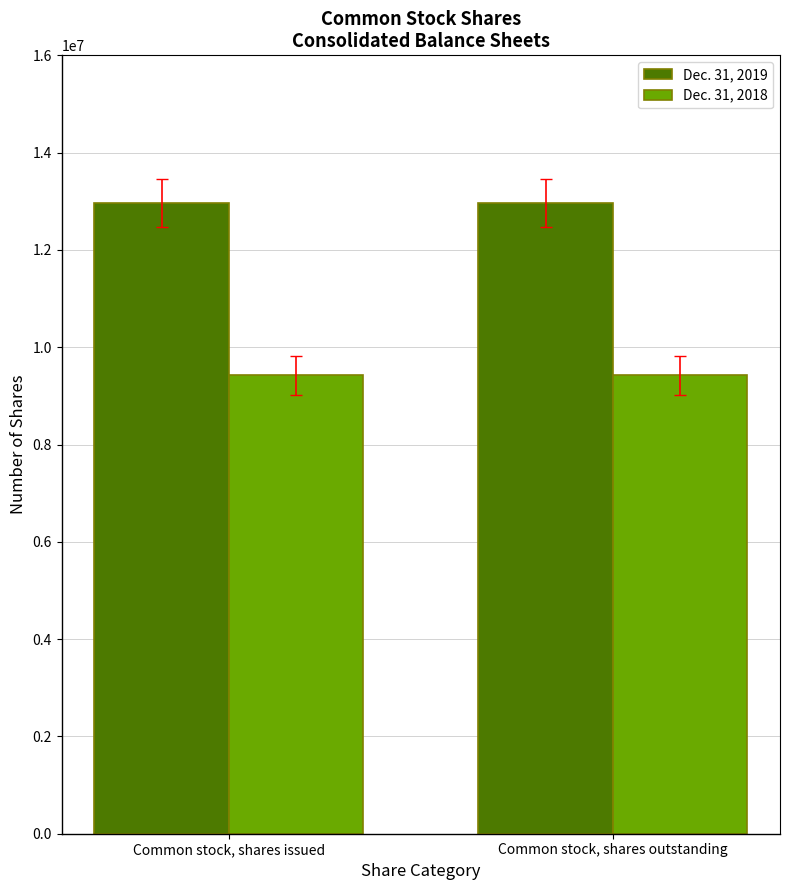

What is the sum of the Dec. 31, 2019 values at Common stock, shares issued and Common stock, shares outstanding?

25934676